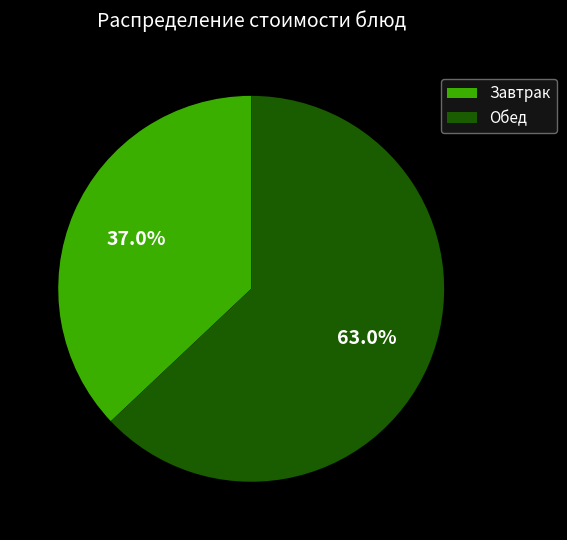

Rank the categories by value from lowest to highest.

Завтрак, Обед